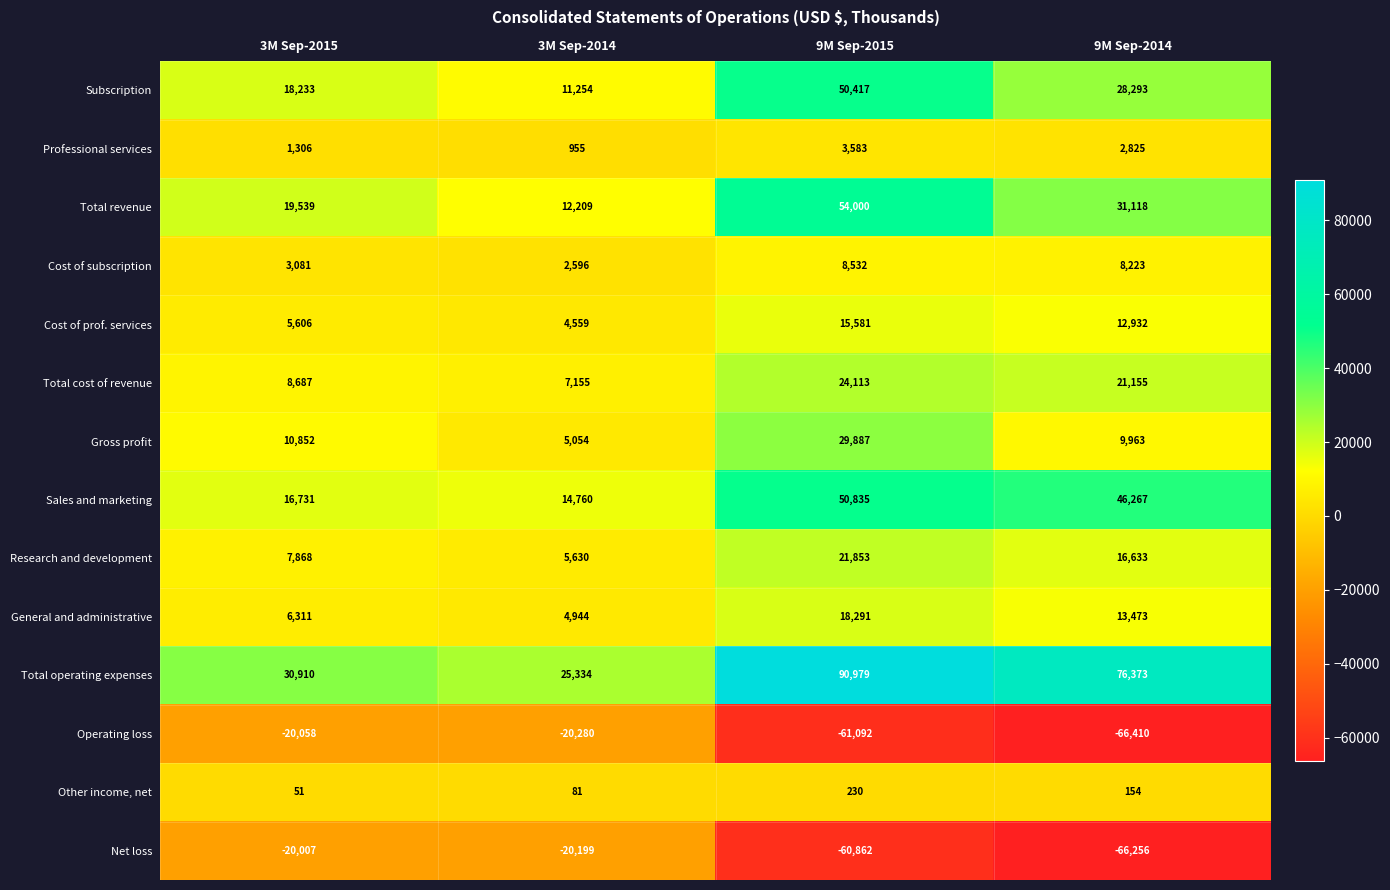

At how many categories does at least one series exceed 2774?

4